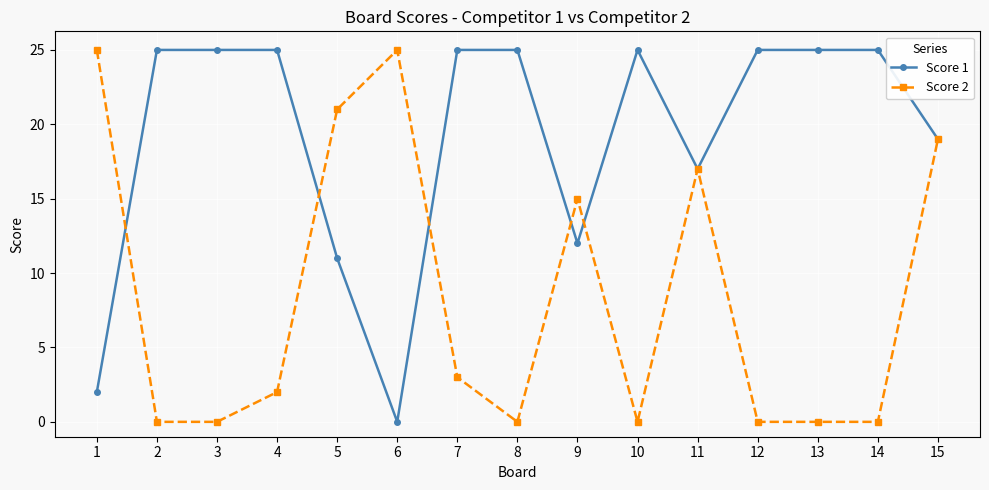

What is the total value across all series at 7?

28